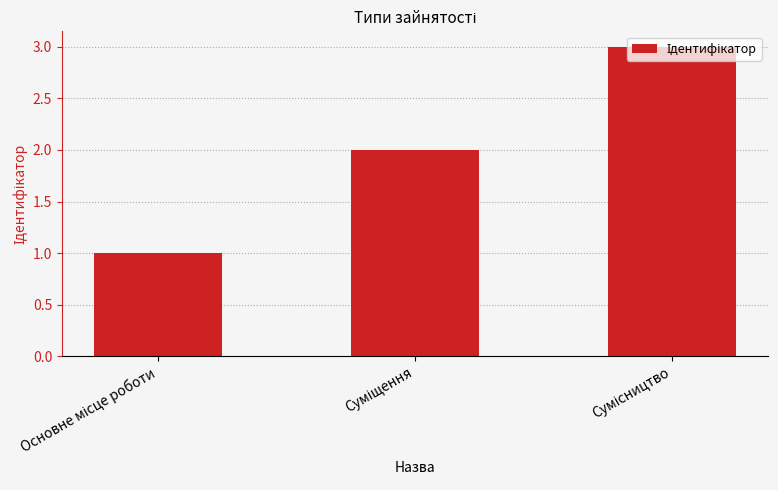

Are the bars grouped side by side (vs. stacked)?

No